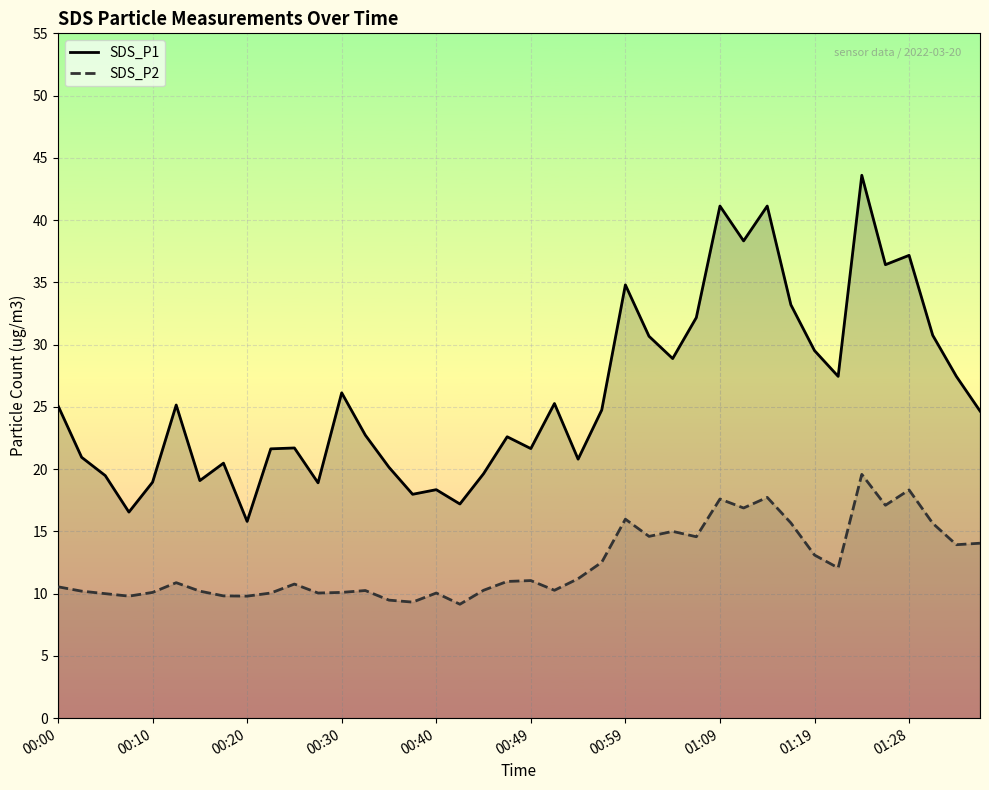

What is the minimum value shown in the chart?

9.2